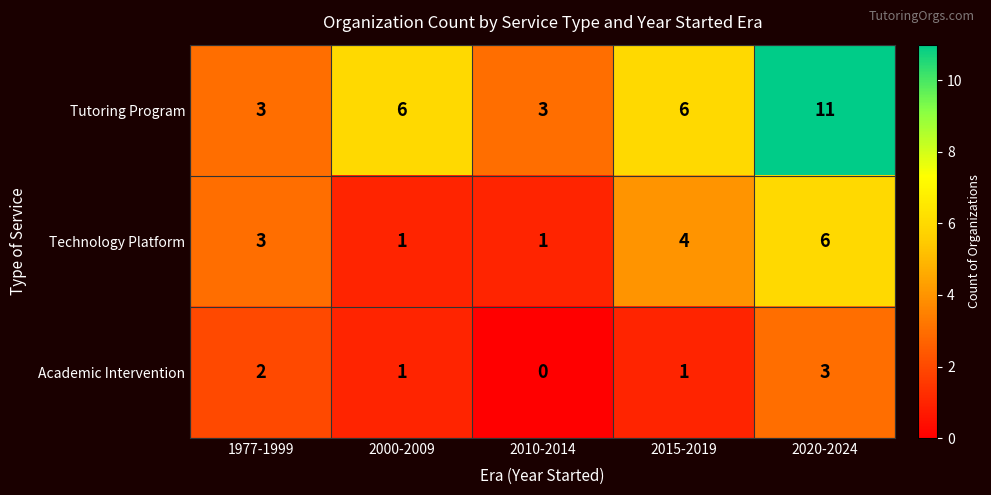

Reading right to left, extract all data points from this chart.

Tutoring Program: 2020-2024=11	2015-2019=6	2010-2014=3	2000-2009=6	1977-1999=3
Technology Platform: 2020-2024=6	2015-2019=4	2010-2014=1	2000-2009=1	1977-1999=3
Academic Intervention: 2020-2024=3	2015-2019=1	2010-2014=0	2000-2009=1	1977-1999=2